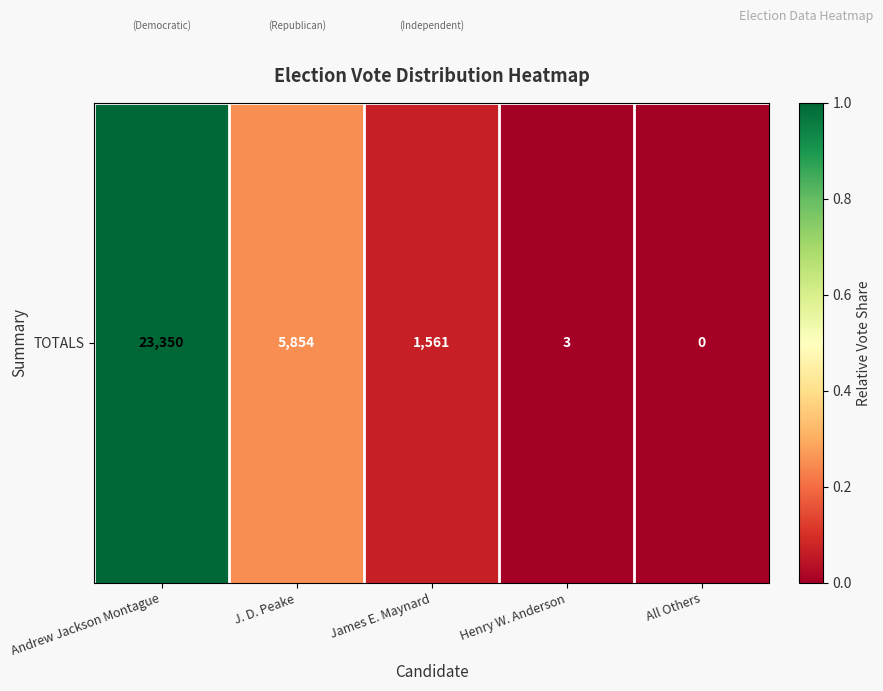

Which label corresponds to the largest value in the chart?

Andrew Jackson Montague